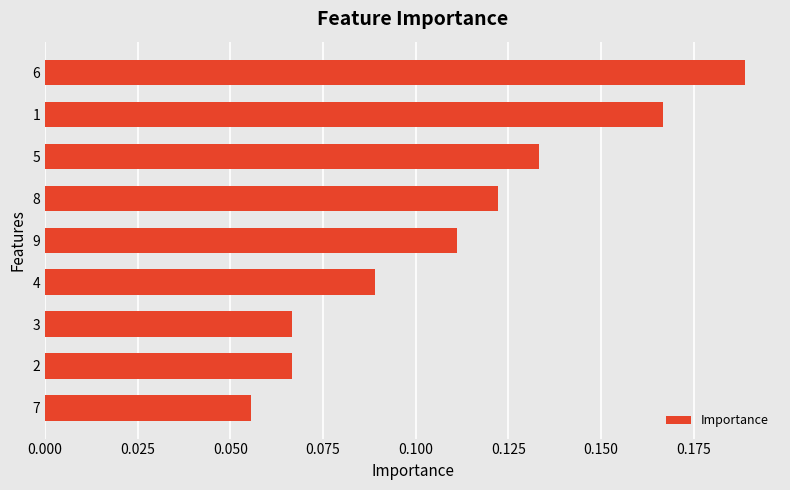

What position from the top is 9?

5